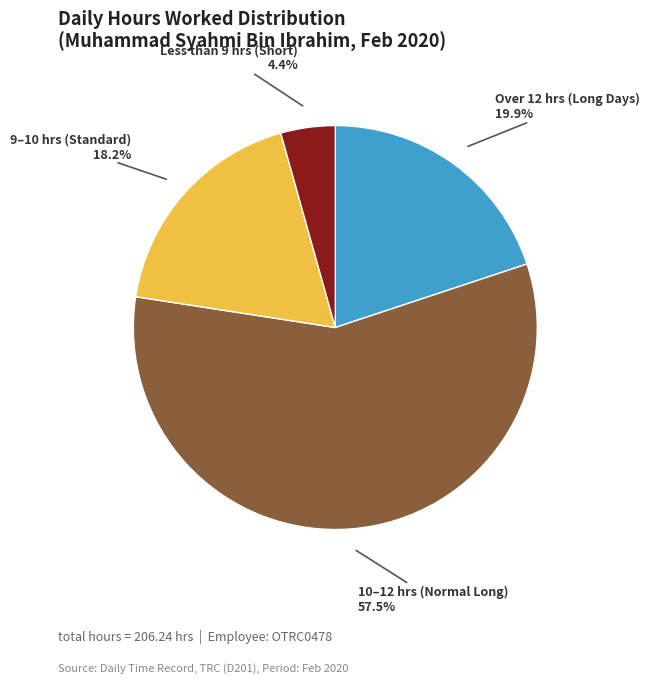

Which has a higher value, Less than 9 hrs (Short) or Over 12 hrs (Long Days)?

Over 12 hrs (Long Days)